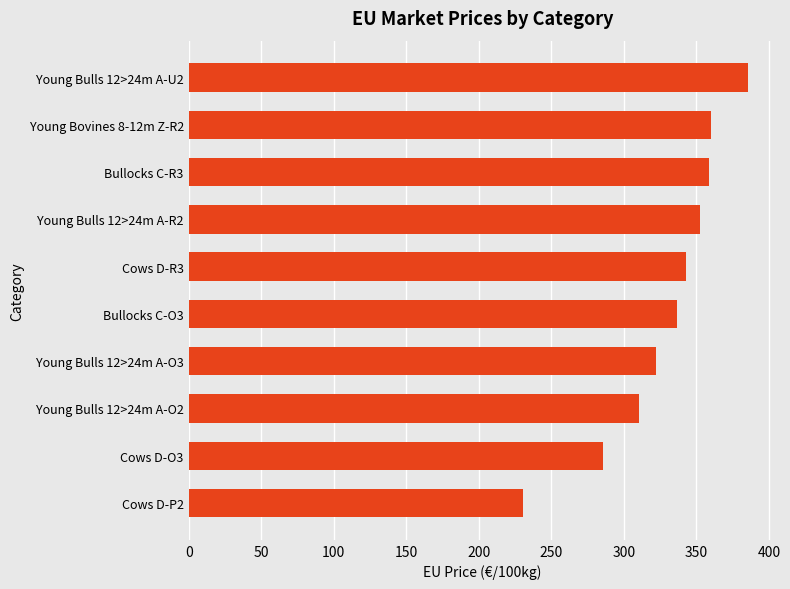

What is the minimum value shown in the chart?

230.3